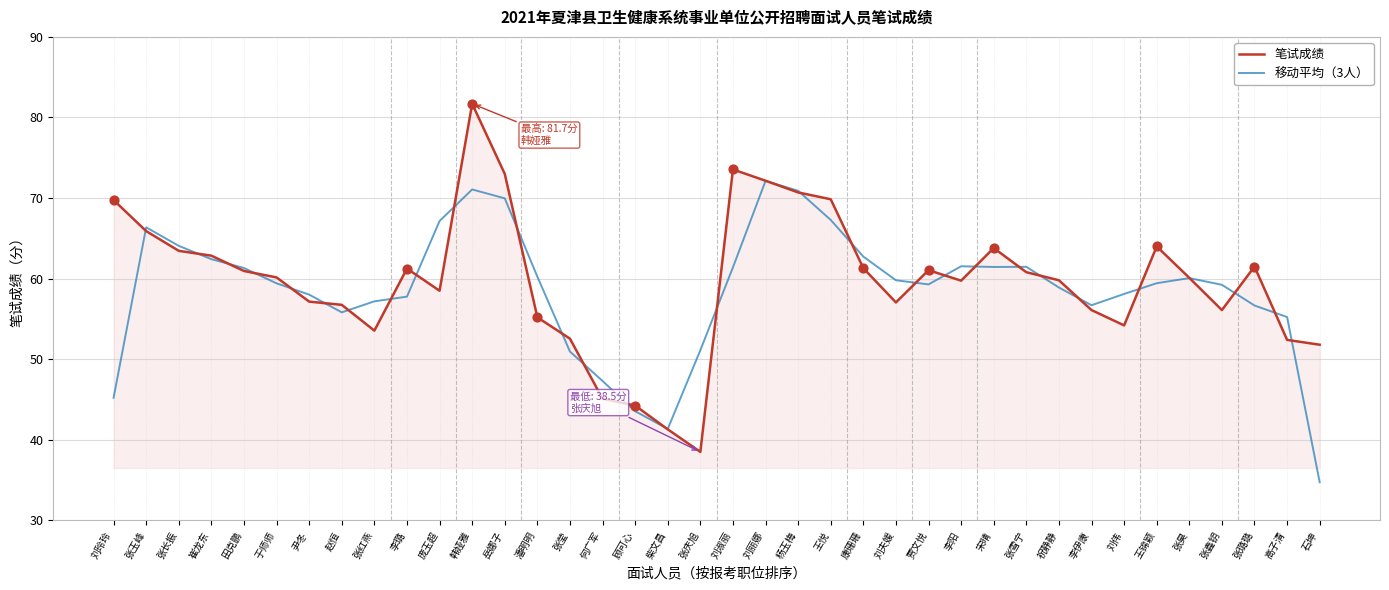

What is the total value across all series at 王锦颖?

123.4